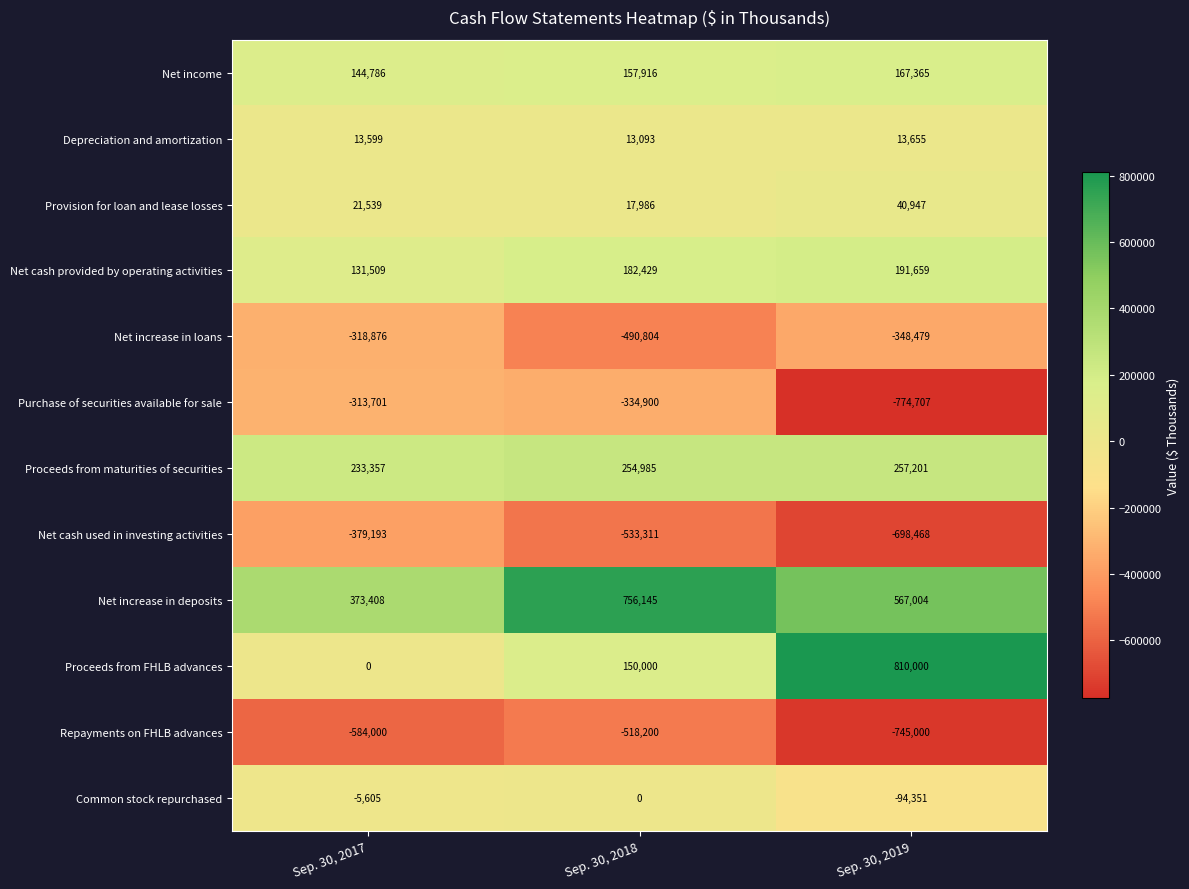

What is the difference between the Net increase in loans values at Sep. 30, 2017 and Sep. 30, 2018?

171928